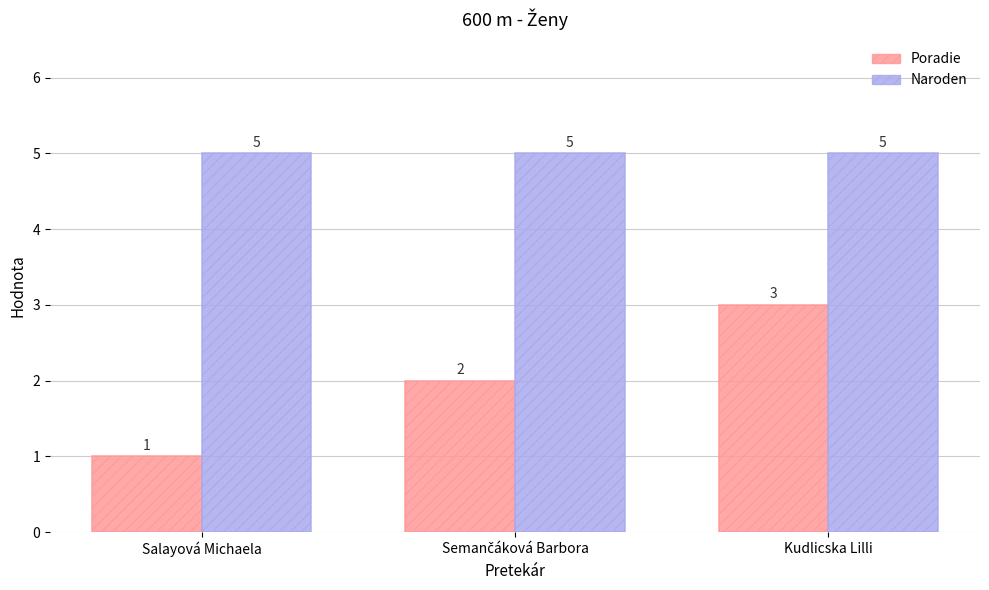

What is the average value of the Naroden series?

5